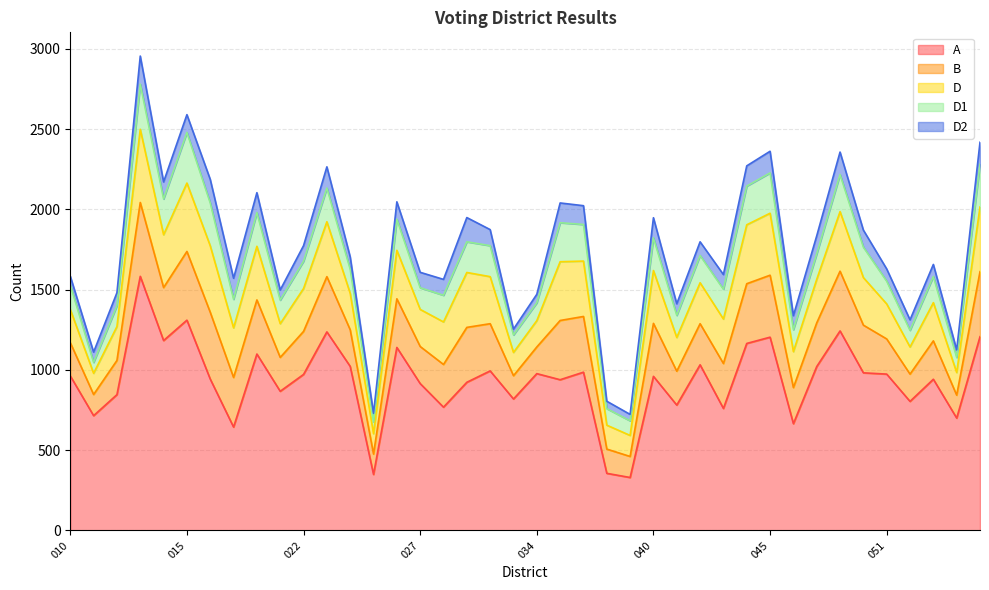

Is it true that A equals 1704 at 044?

False